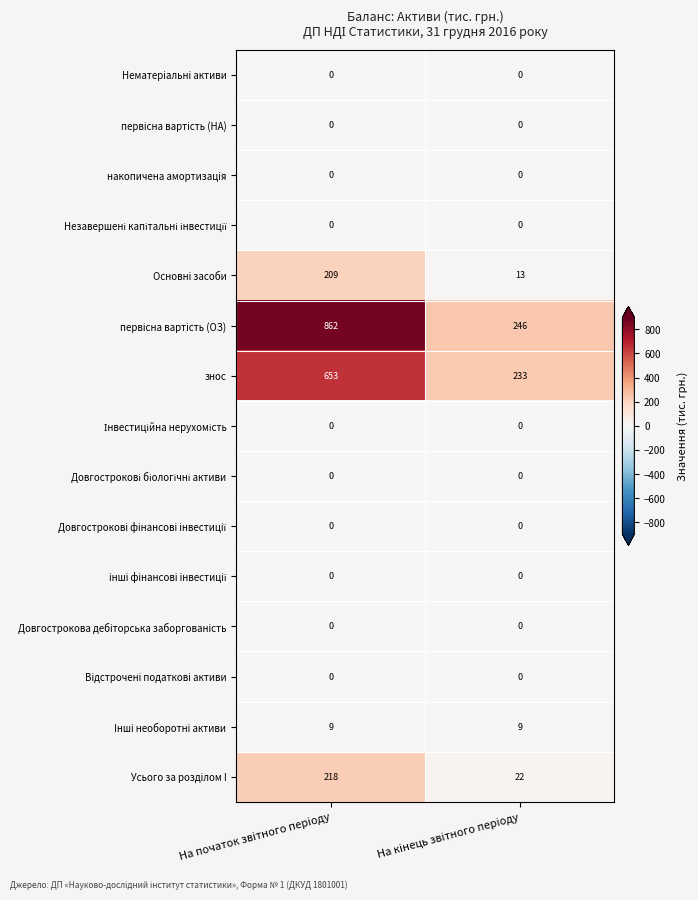

What is the greatest value displayed?

862